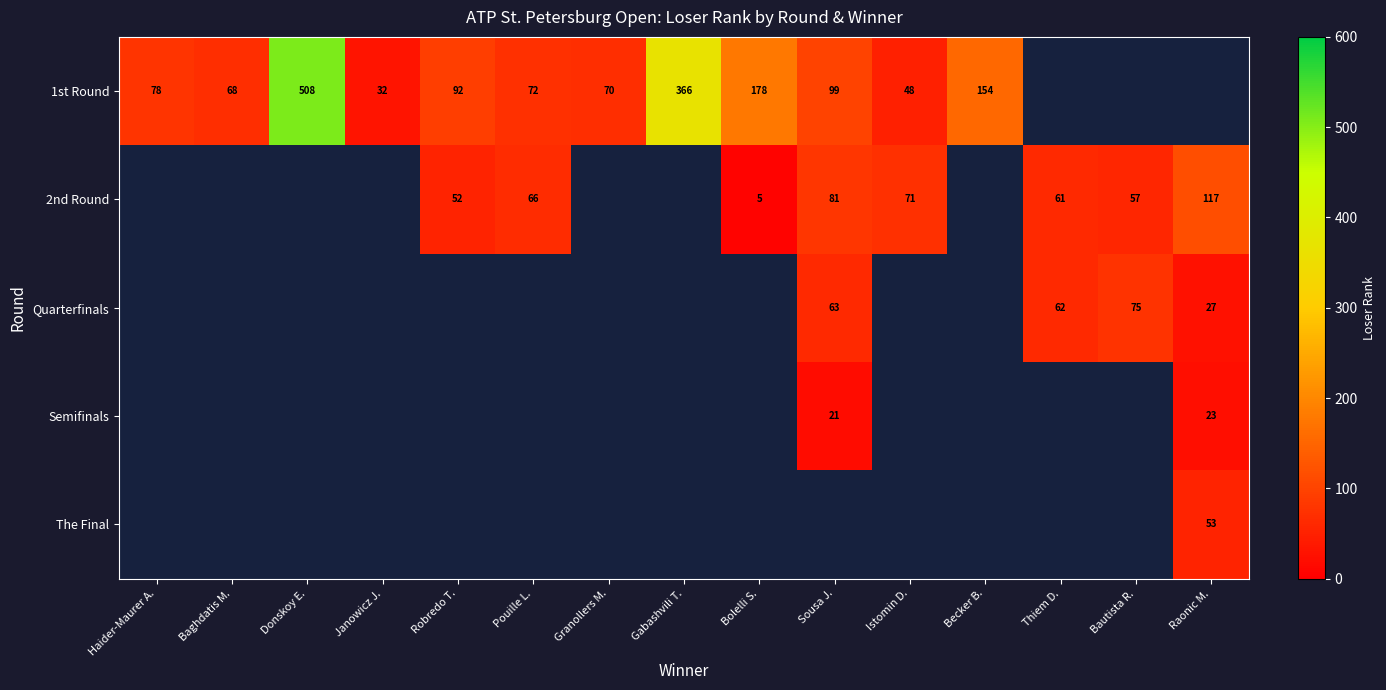

Which category has the lowest value across all series?

Bolelli S.